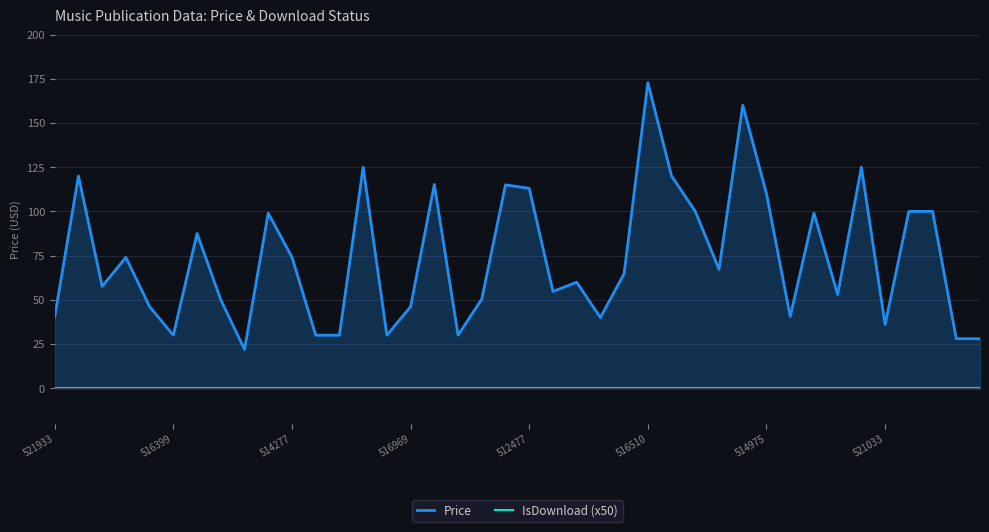

Rank the series at 22 from lowest to highest value.

IsDownload (x50), Price